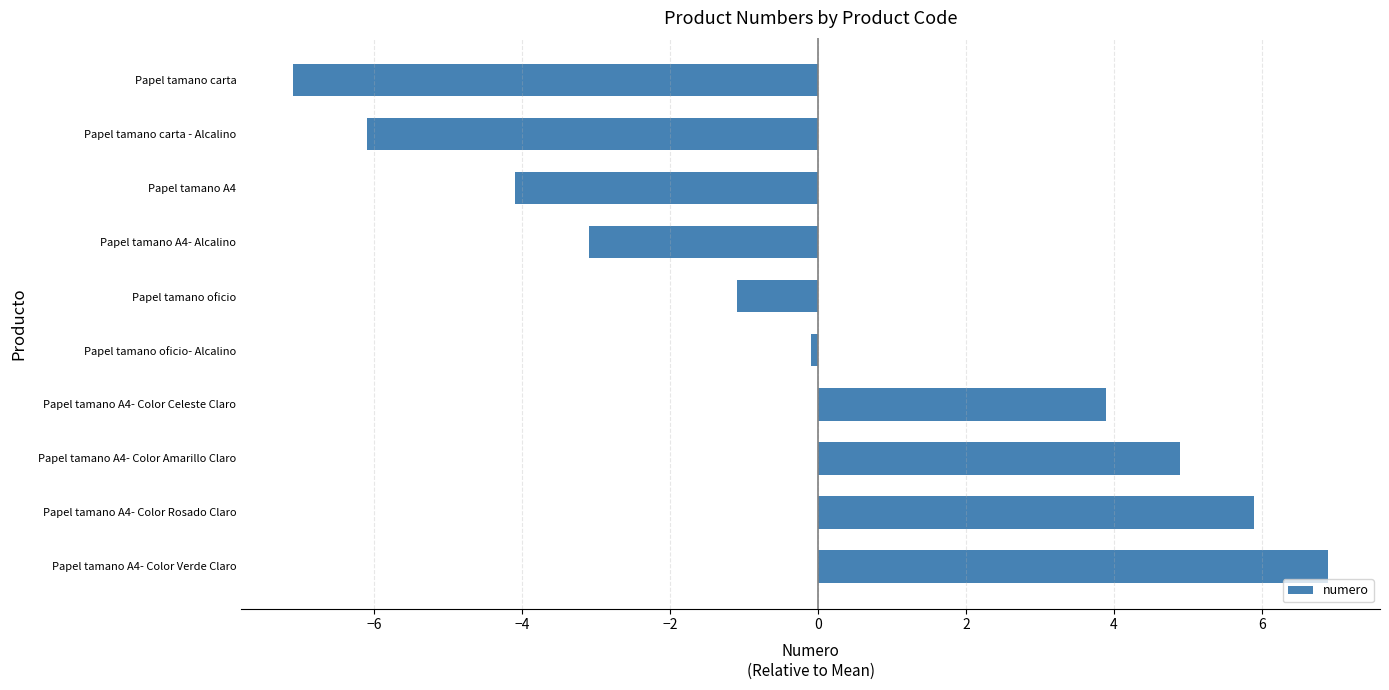

Count the number of data series in this chart.

1